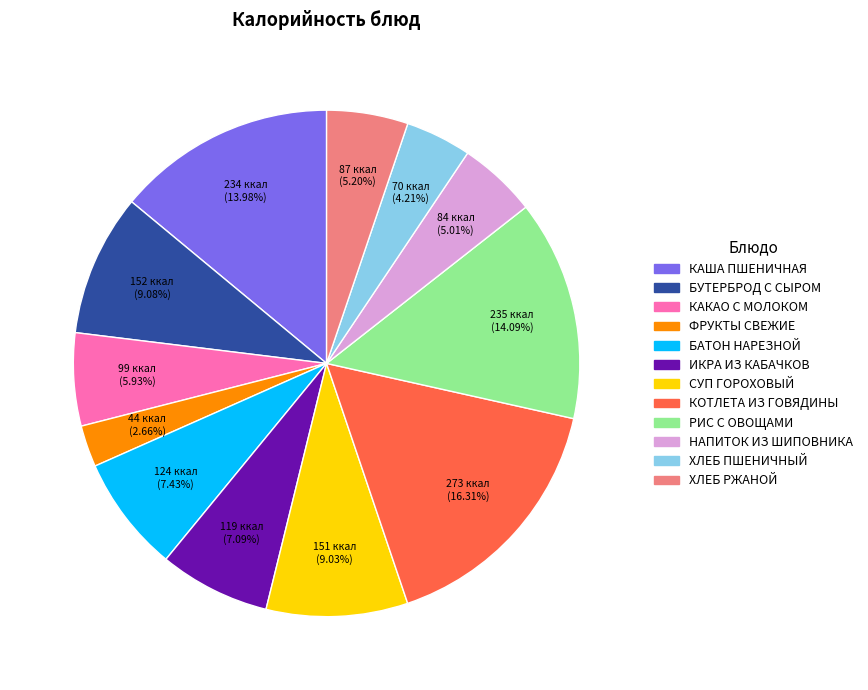

How many slices are in this pie chart?

12